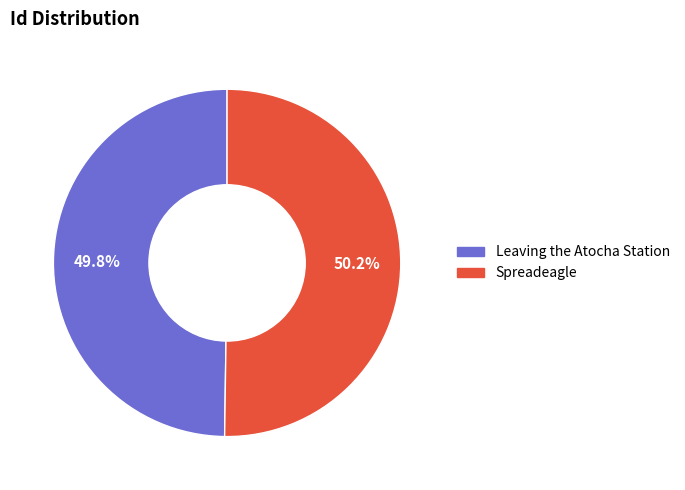

What is the ratio of the value at Leaving the Atocha Station to the value at Spreadeagle?

1.0